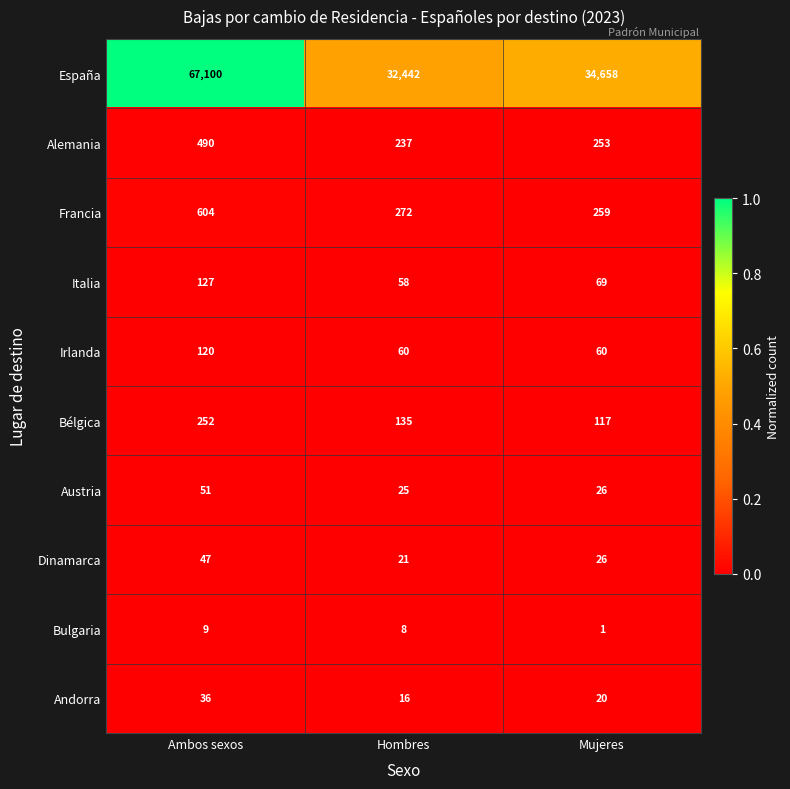

The value of España at Hombres is 17616. True or false?

False